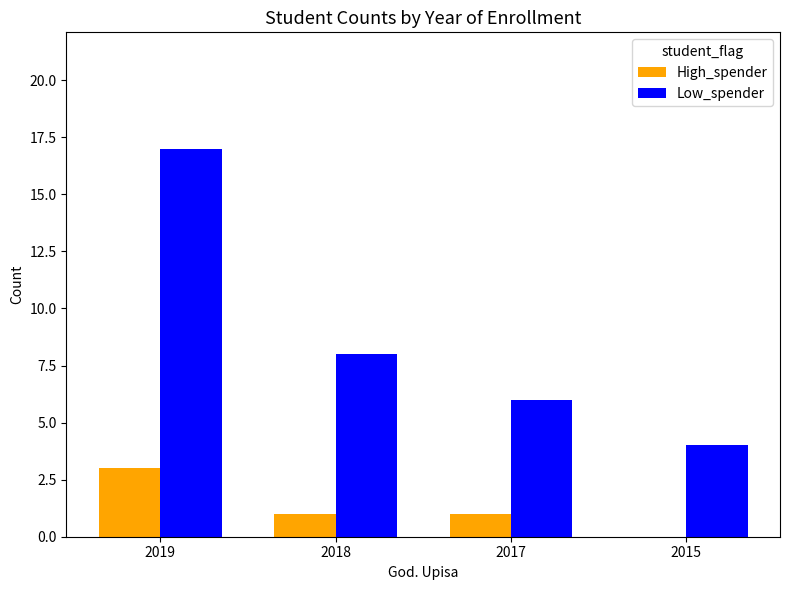

Does the chart contain stacked bars?

No